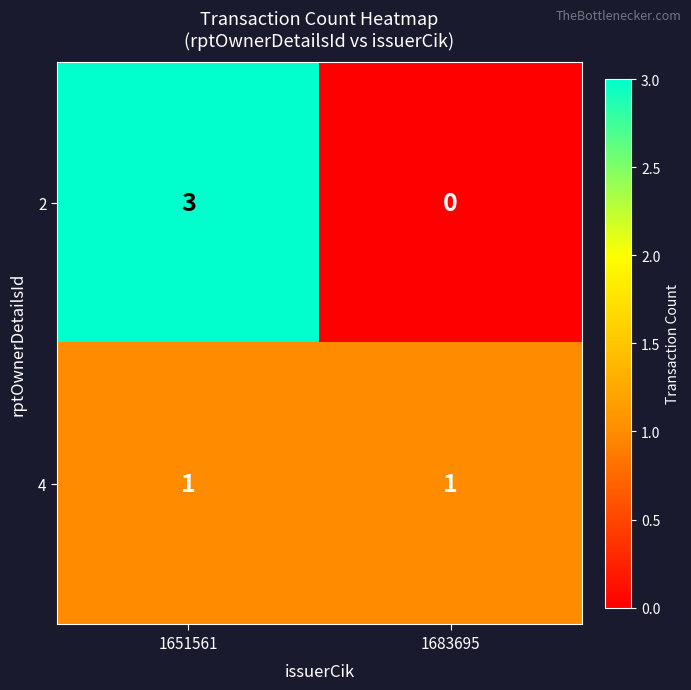

At how many categories does at least one series exceed 2?

1